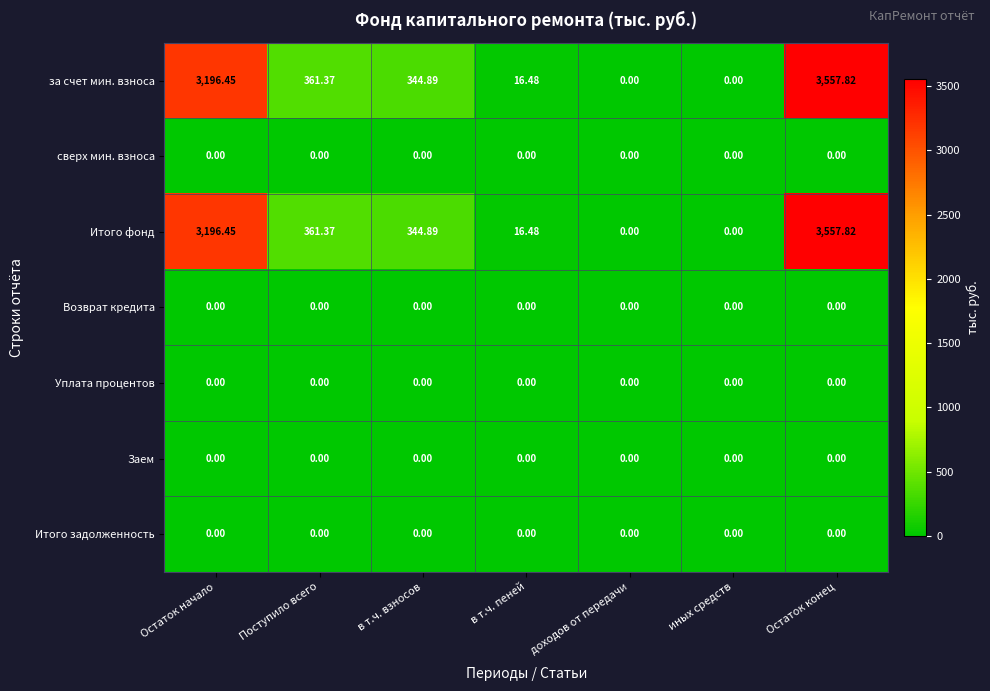

Which category has the highest value across all series?

Остаток конец